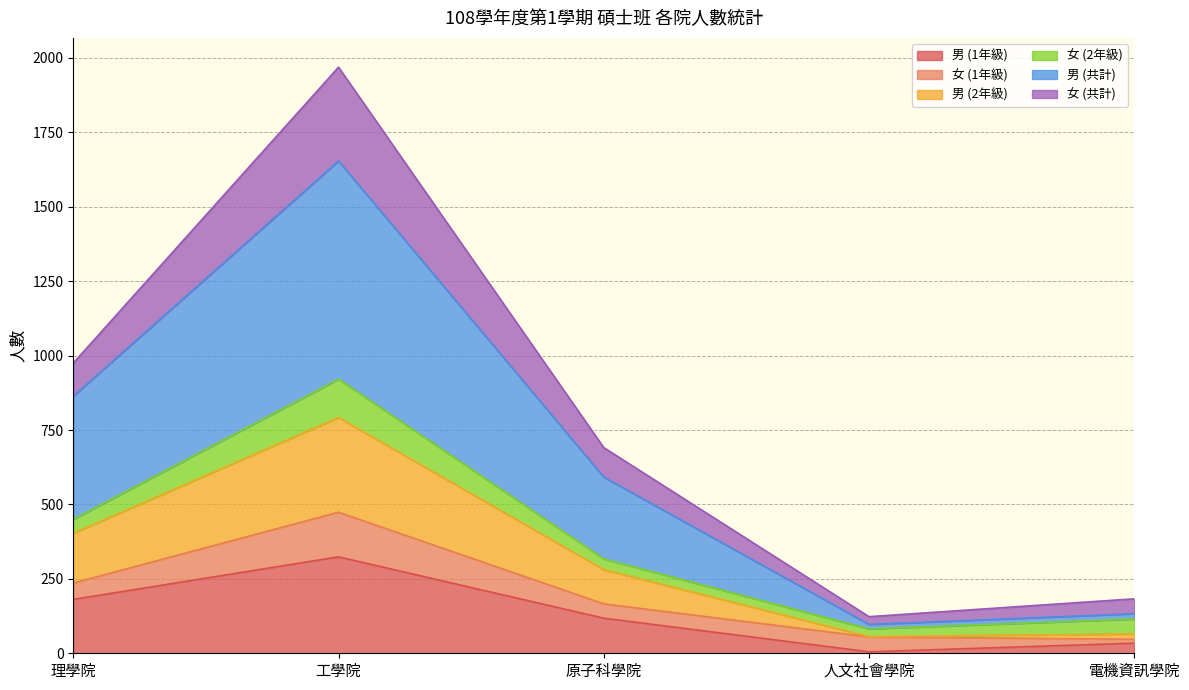

Read the 男 (共計) value at 理學院, to the nearest 100.

400